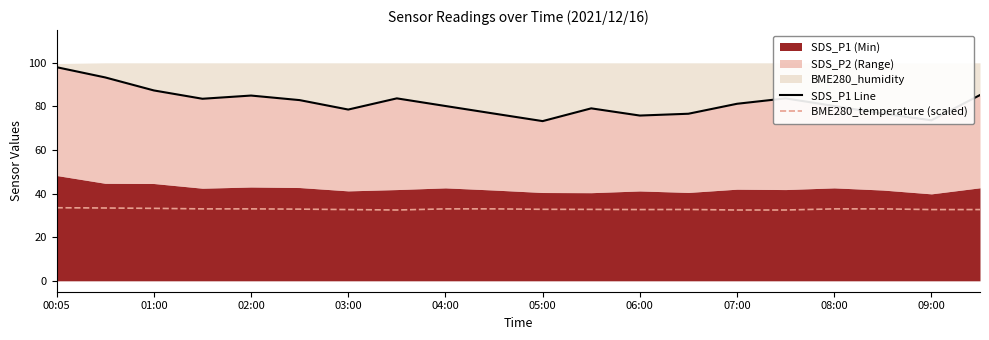

How many lines are shown in the chart?

2